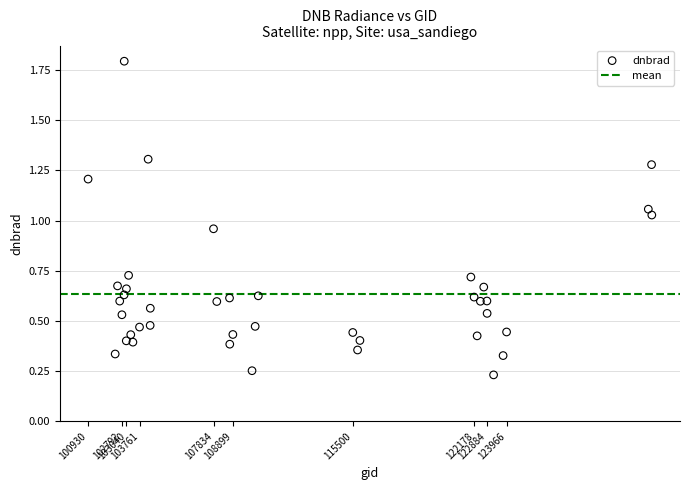

What is the range of Y values (max minus min)?

1.6